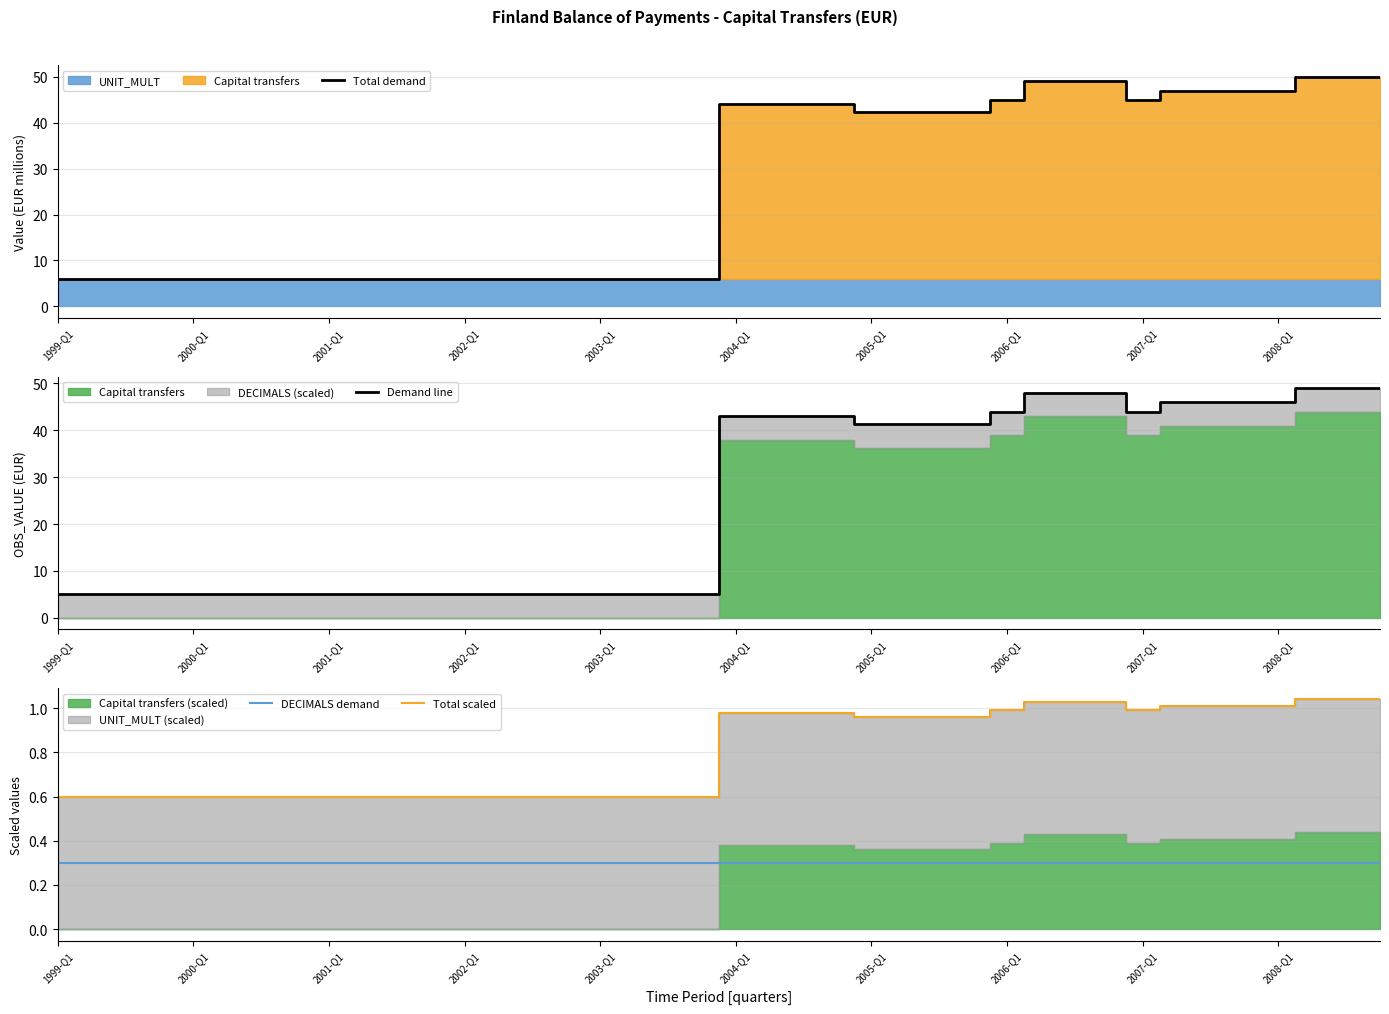

Is the value of Total scaled at 2007-Q1 greater than the value of DECIMALS demand at 2003-Q1?

Yes